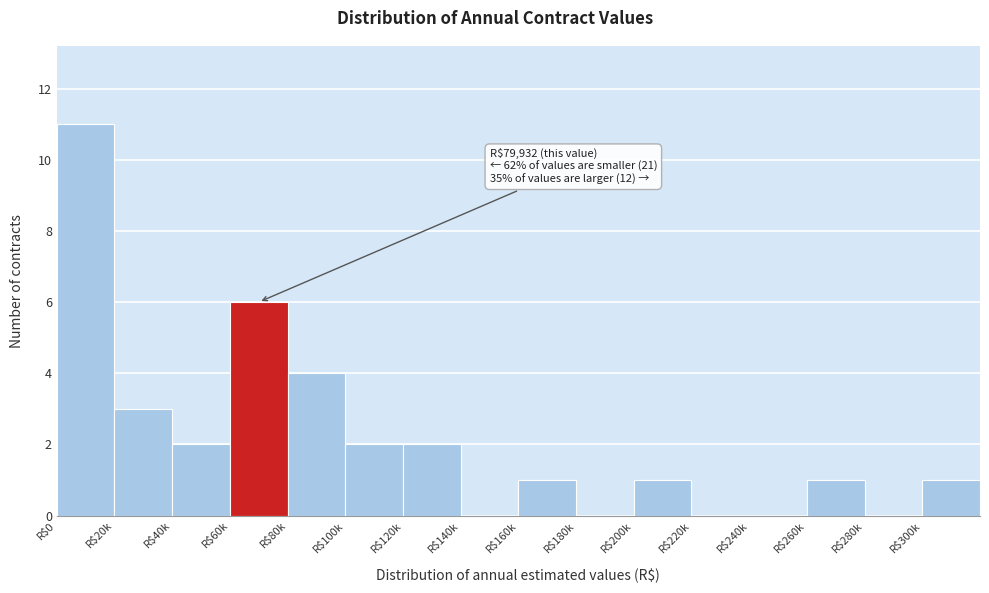

What is the maximum value shown in the chart?

11